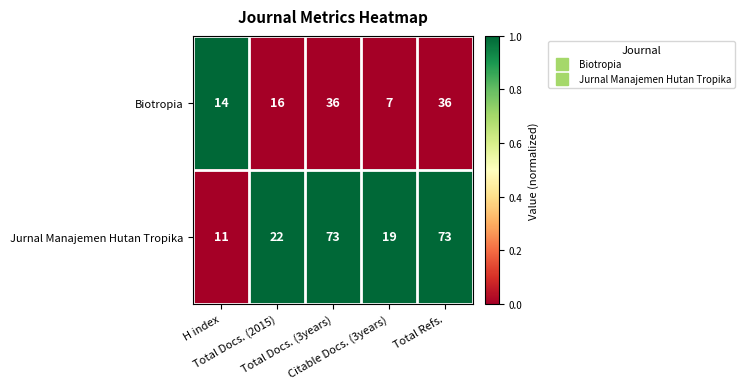

Which series has the largest range (max minus min)?

Jurnal Manajemen Hutan Tropika